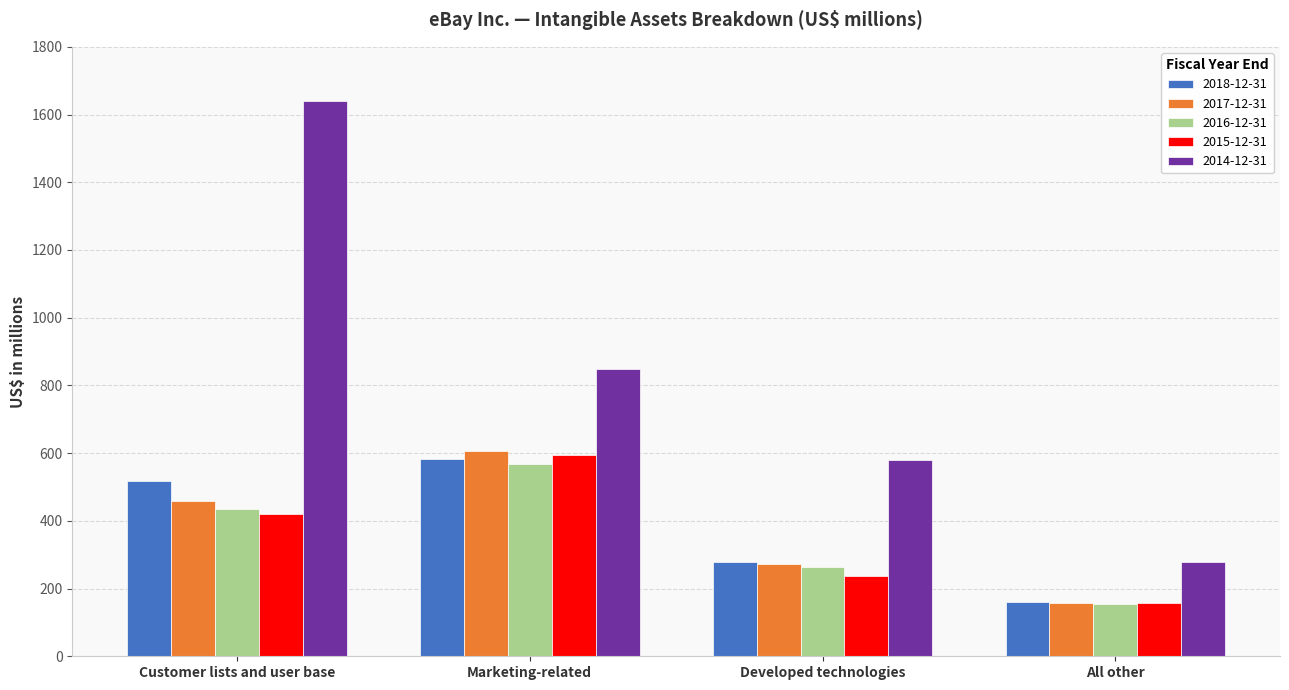

Which category has the highest value in the 2016-12-31 series?

Marketing-related